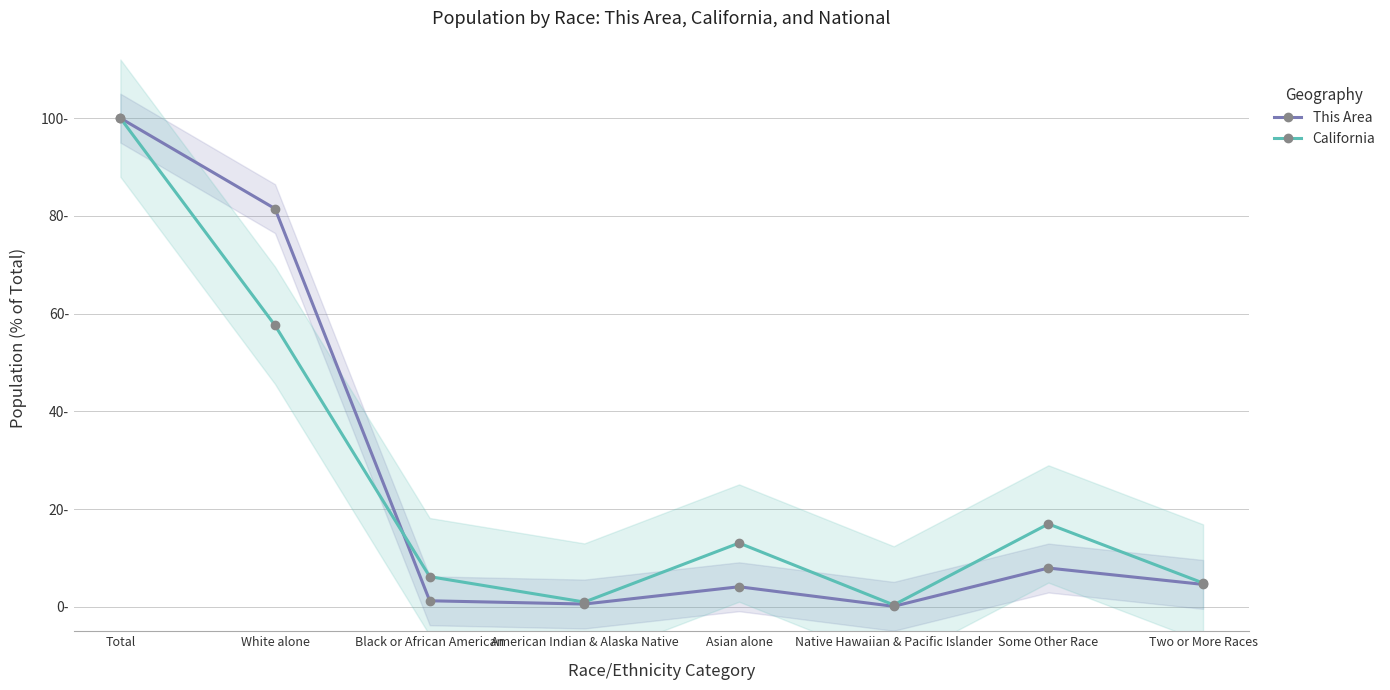

Reading right to left, list all the values displayed in this chart.

This Area: Two or More Races=4.6	Some Other Race=7.9	Native Hawaiian & Pacific Islander=0.1	Asian alone=4.1	American Indian & Alaska Native=0.6	Black or African American=1.2	White alone=81.5	Total=100.0
California: Two or More Races=4.9	Some Other Race=17.0	Native Hawaiian & Pacific Islander=0.4	Asian alone=13.0	American Indian & Alaska Native=1.0	Black or African American=6.2	White alone=57.6	Total=100.0